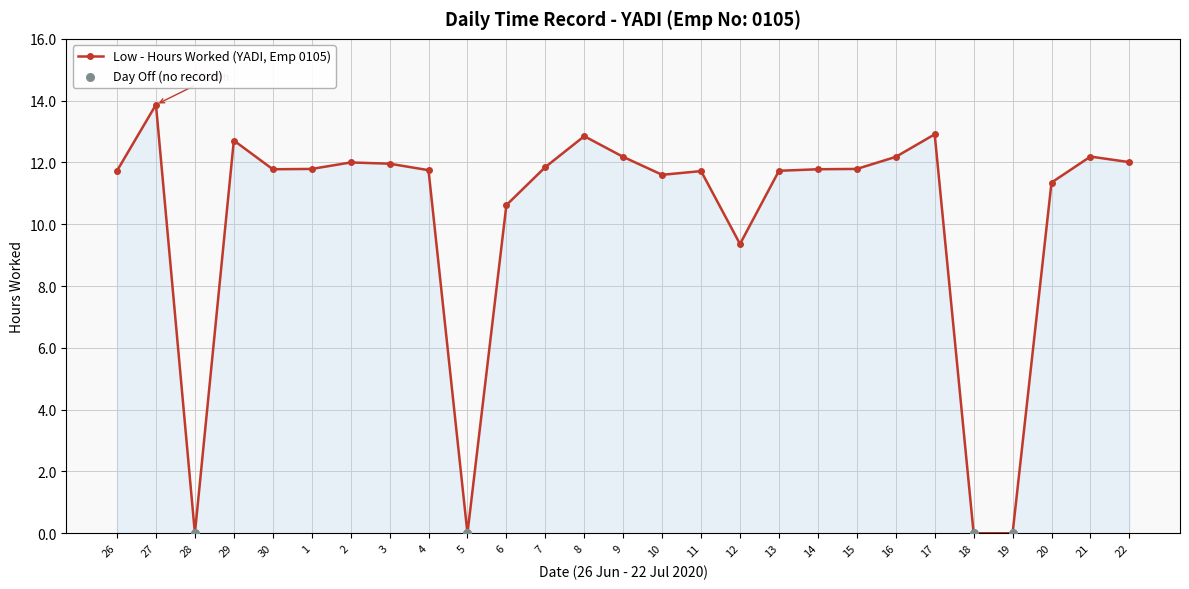

Approximately how many times larger is the value at 3 compared to 10?

1.0